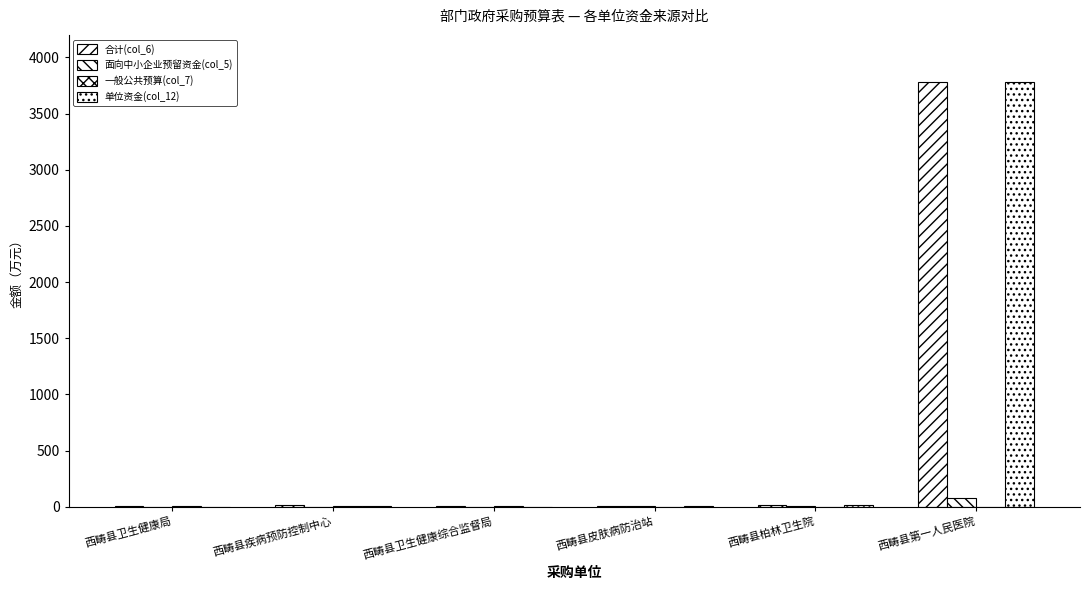

What is the value of the 单位资金(col_12) bar at the 2nd from the left?

10.0